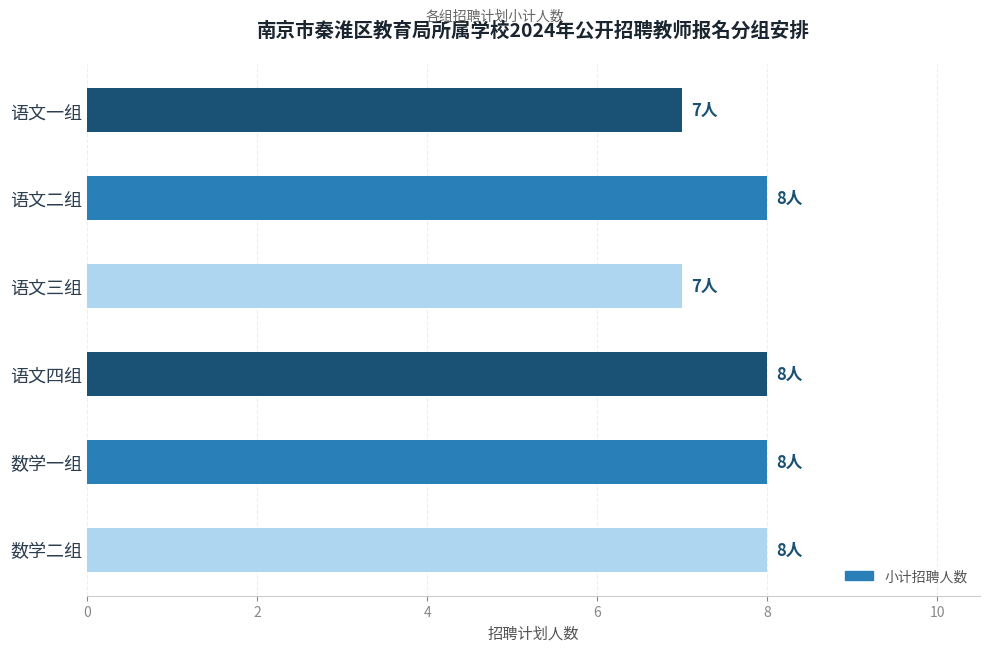

Reading top to bottom, extract all data points from this chart.

7	8	7	8	8	8